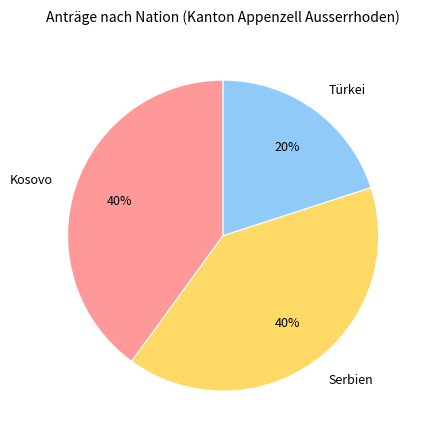

How many slices are in this pie chart?

3